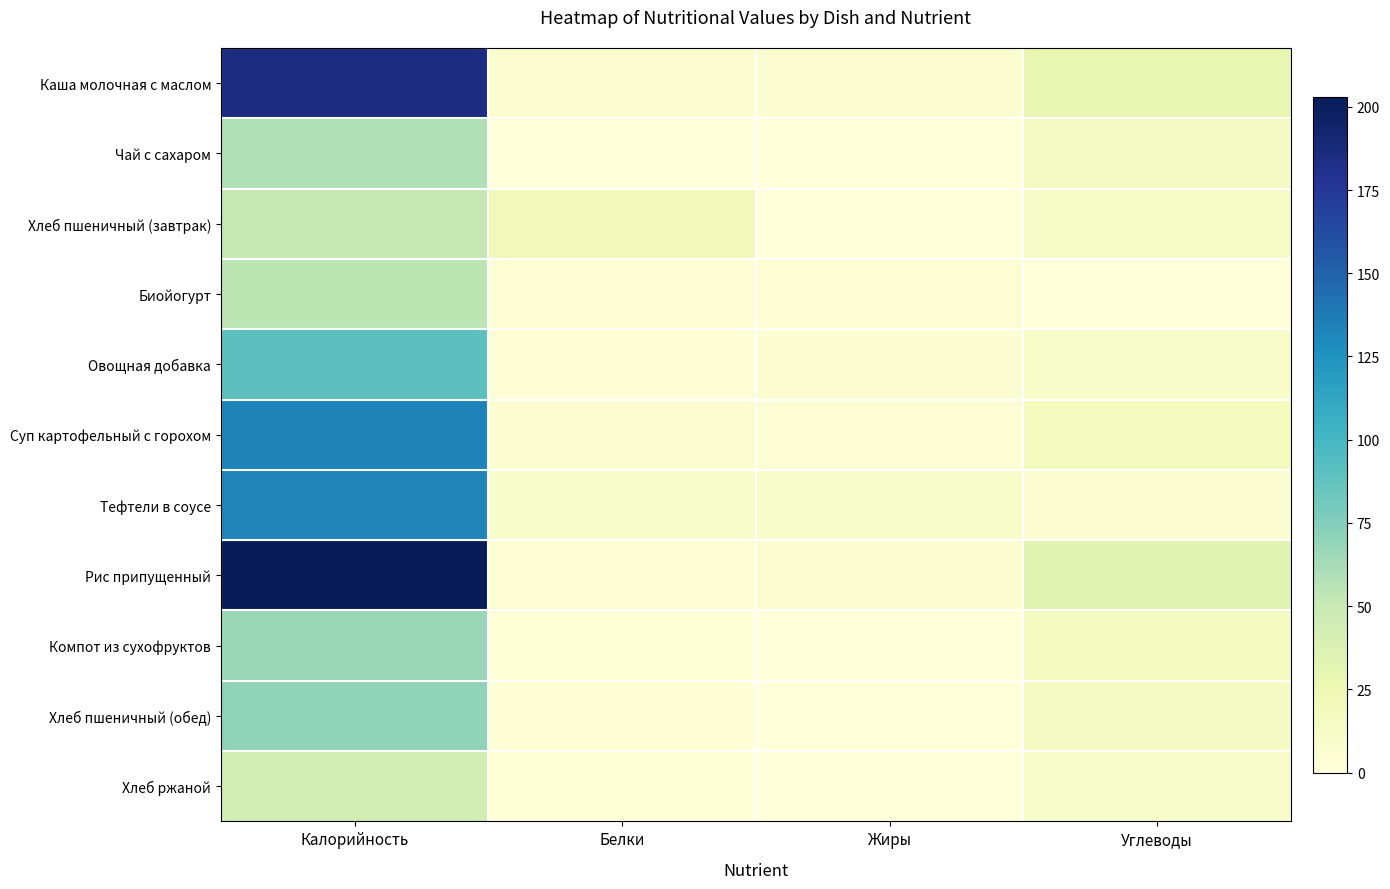

What is the total value across all series at Белки?

54.5